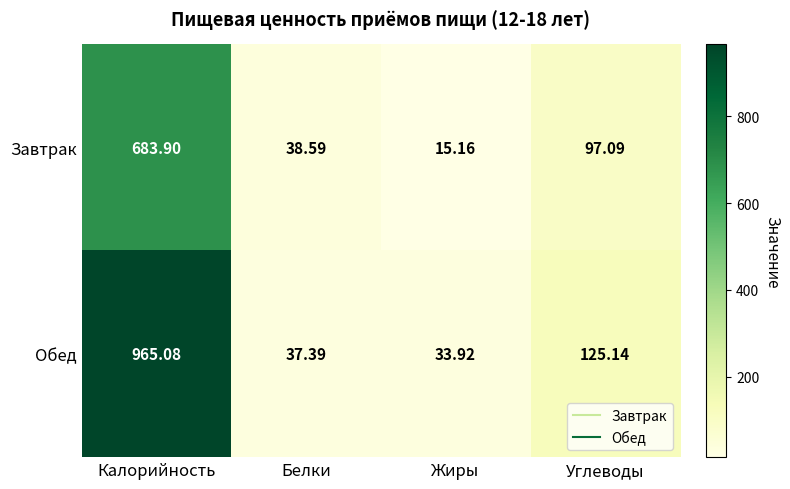

Which series has the largest total across all categories?

Обед